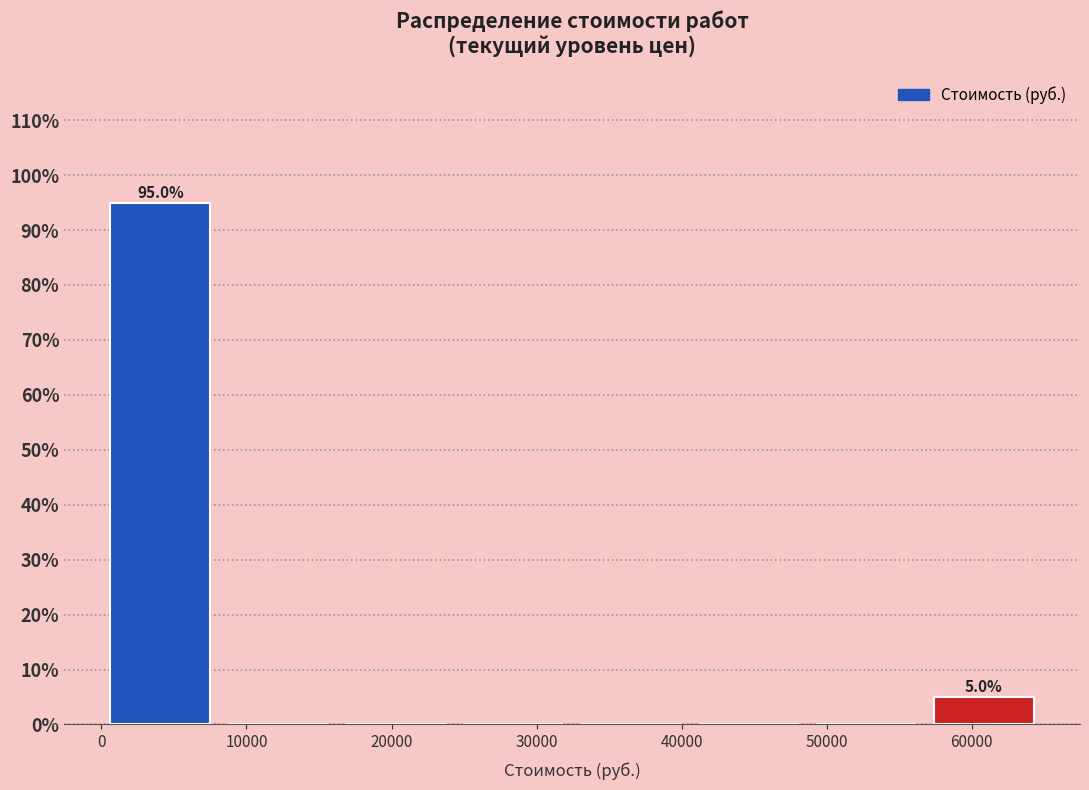

Over which range of the x-axis is the bar tallest?

0 to 8000